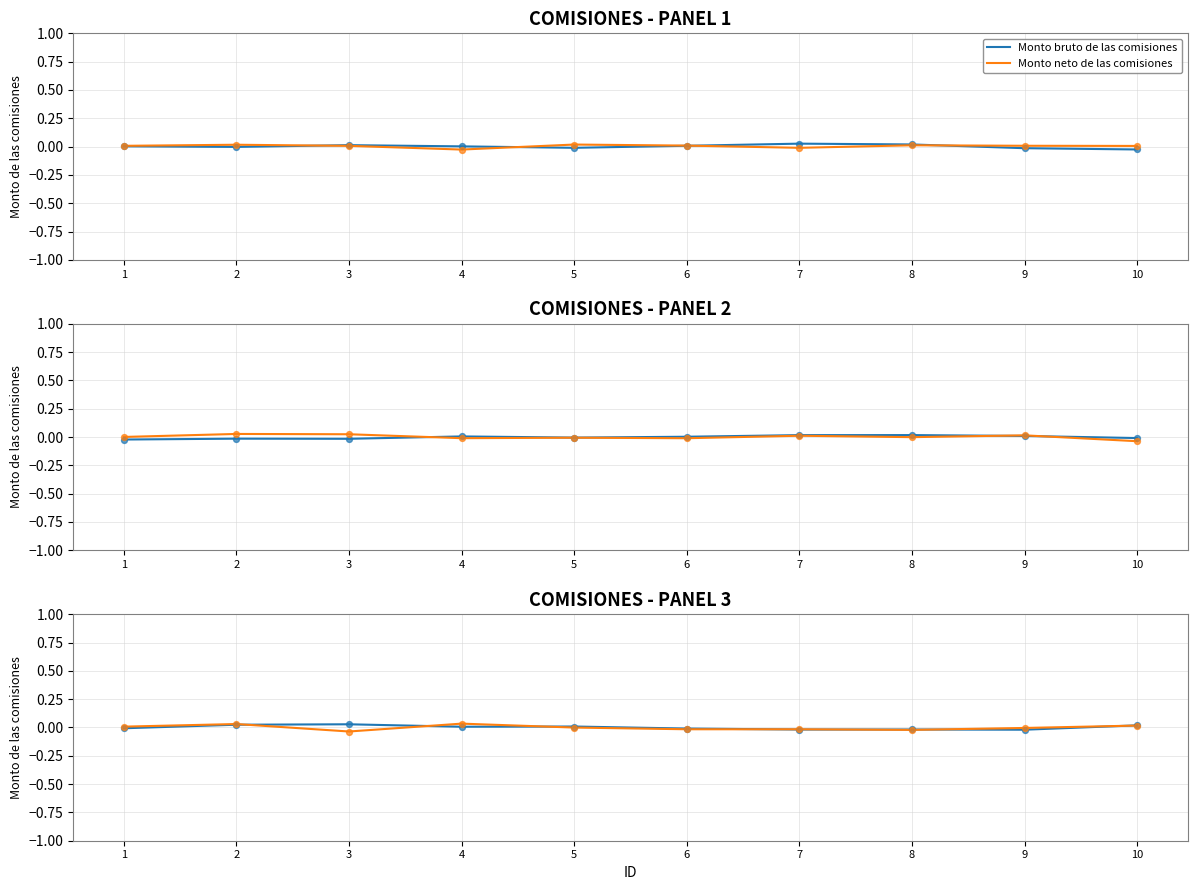

Is the value of Monto neto de las comisiones at 3 greater than the value of Monto bruto de las comisiones at 2?

No